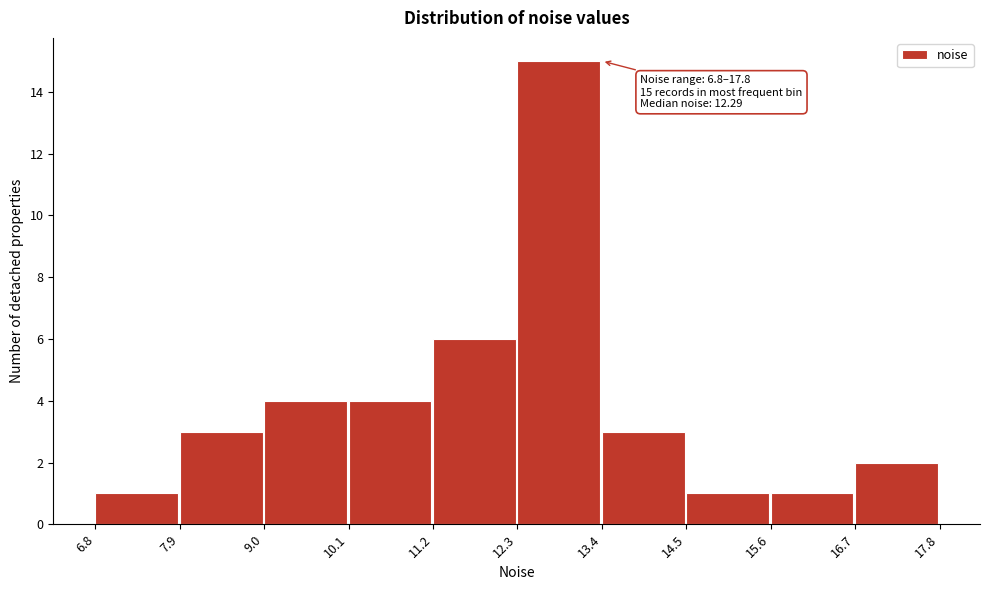

Over which range of the x-axis is the bar tallest?

12.3 to 13.4